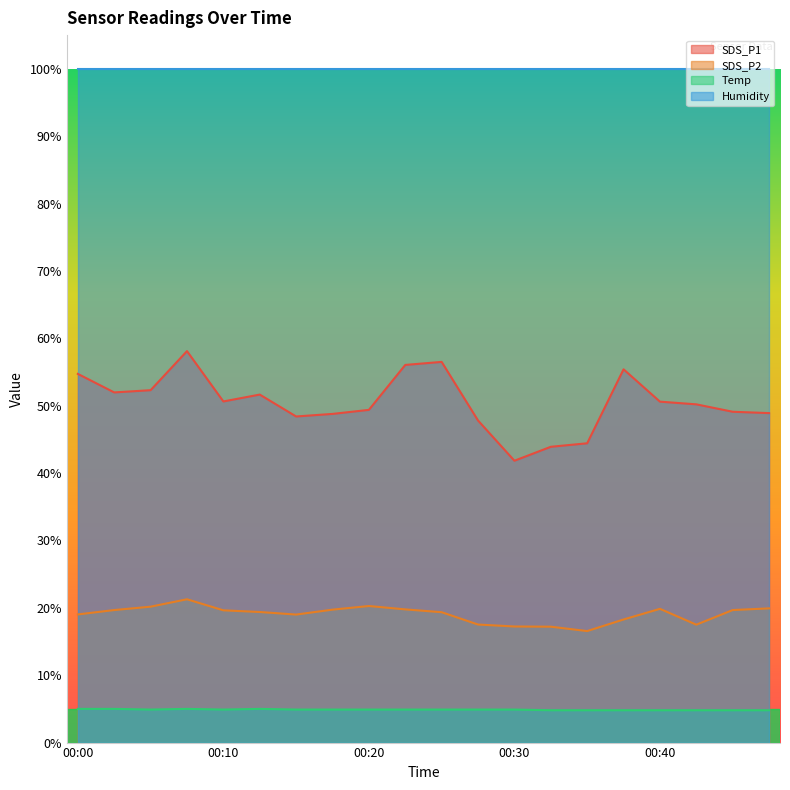

What is the value of the SDS_P2 point at the 18th from the left?

17.5